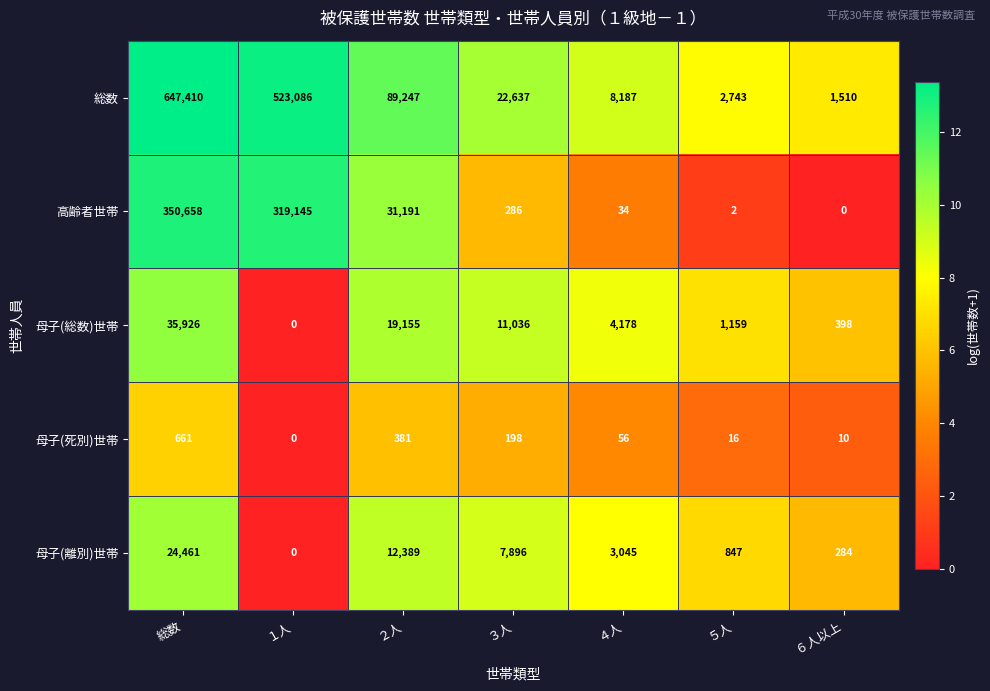

Between ３人 and ５人, which series saw the biggest shift?

総数